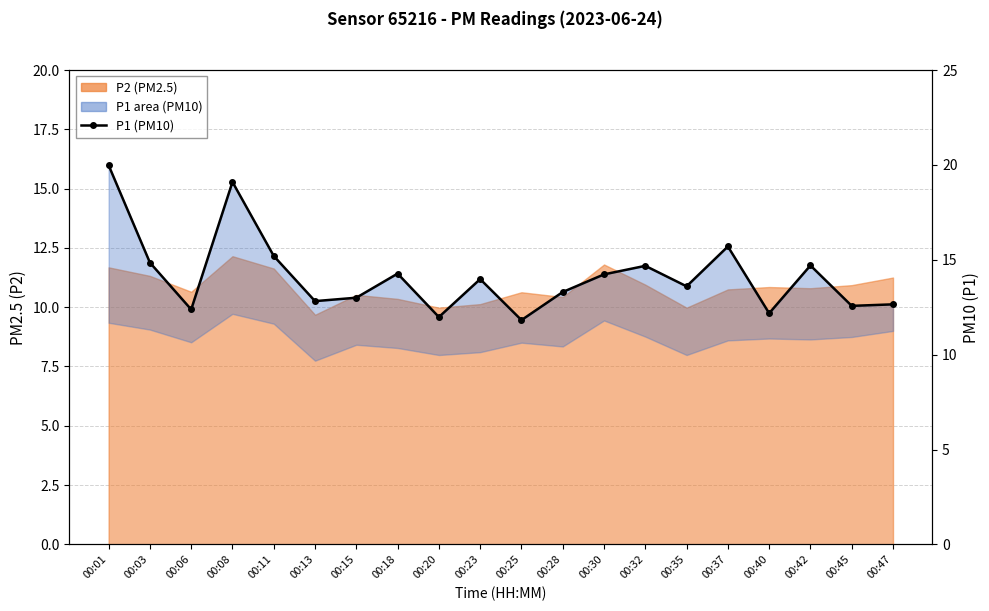

True or false: the data shows 20.0 at 00:01.

True